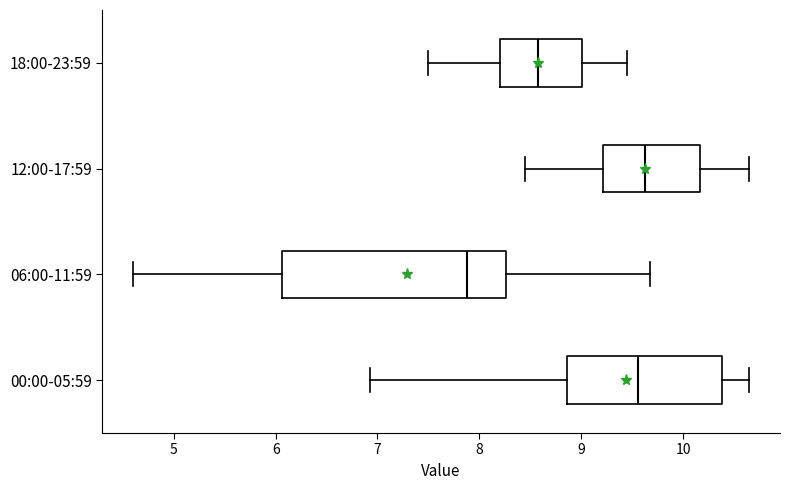

Reading bottom to top, read every box against the x-axis: the position of its median line, the range the box covers, and the ends of its whiskers. The values are not printed on the chart, so give them approximately, as read against the axis.

00:00-05:59: median 9.6, box 8.9 to 10.4, whiskers 6.9 to 10.7
06:00-11:59: median 7.9, box 6.1 to 8.3, whiskers 4.6 to 9.7
12:00-17:59: median 9.6, box 9.2 to 10.2, whiskers 8.5 to 10.7
18:00-23:59: median 8.6, box 8.2 to 9.0, whiskers 7.5 to 9.5